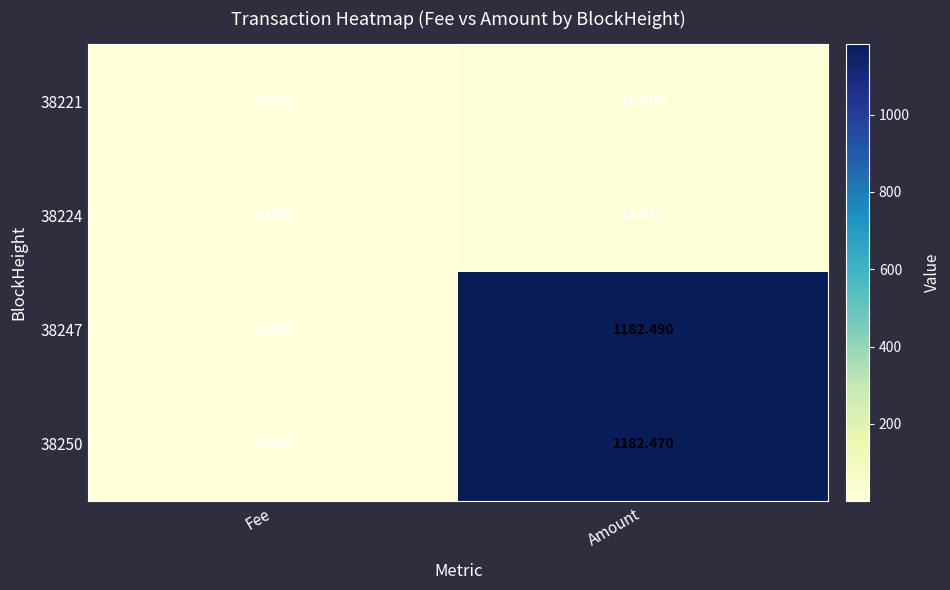

At which category is the sum across all series the highest?

Amount